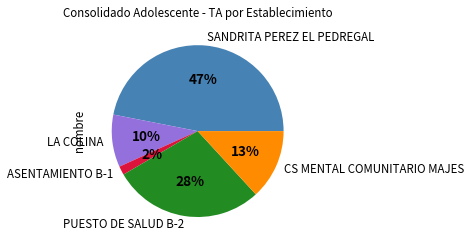

Is the sum of SANDRITA PEREZ EL PEDREGAL and CS MENTAL COMUNITARIO MAJES greater than half?

Yes